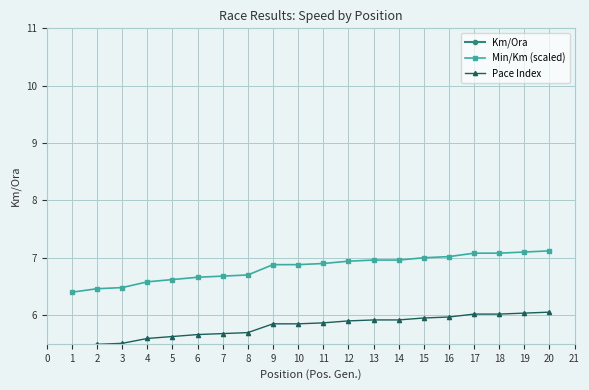

What is the difference between the Min/Km (scaled) values at 2 and 15?

0.5